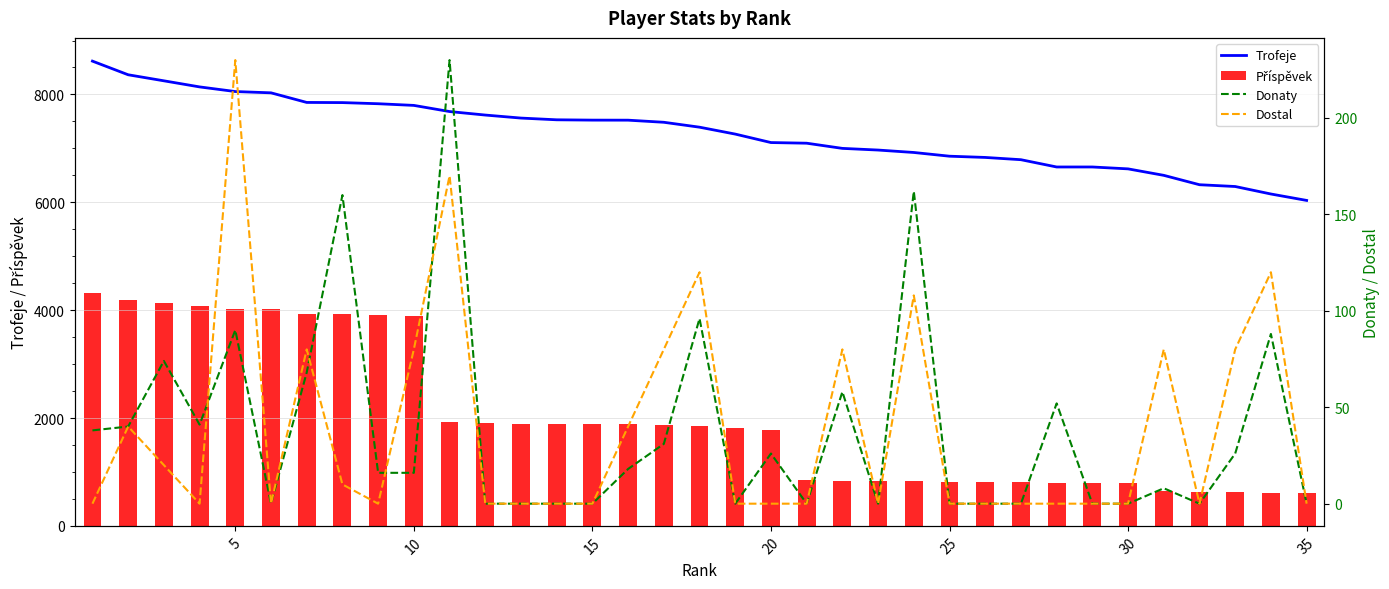

What is the maximum value for Trofeje?

8618